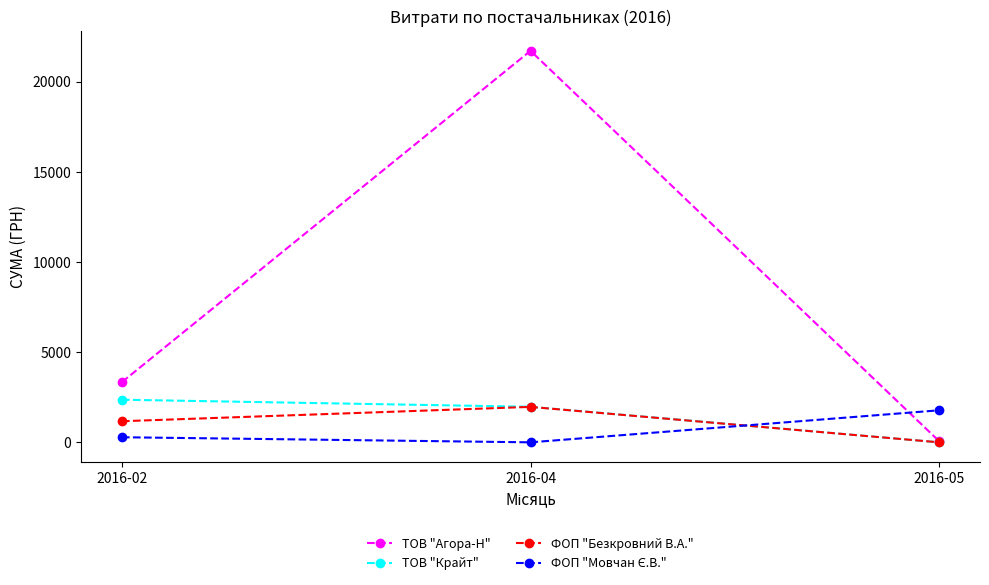

What is the maximum value shown in the chart?

21707.5